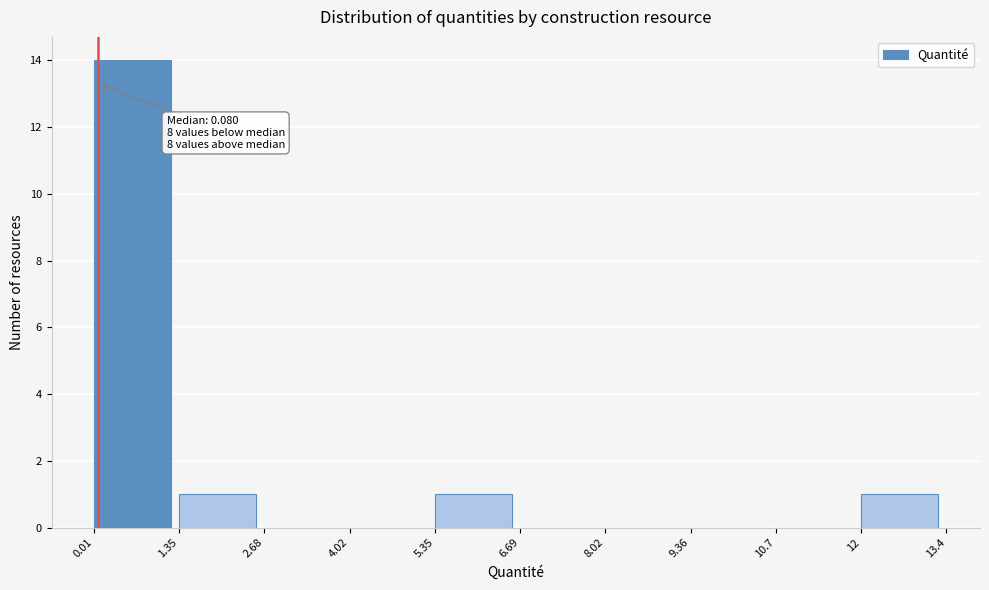

Which range on the x-axis has the tallest bar?

0.01 to 1.35